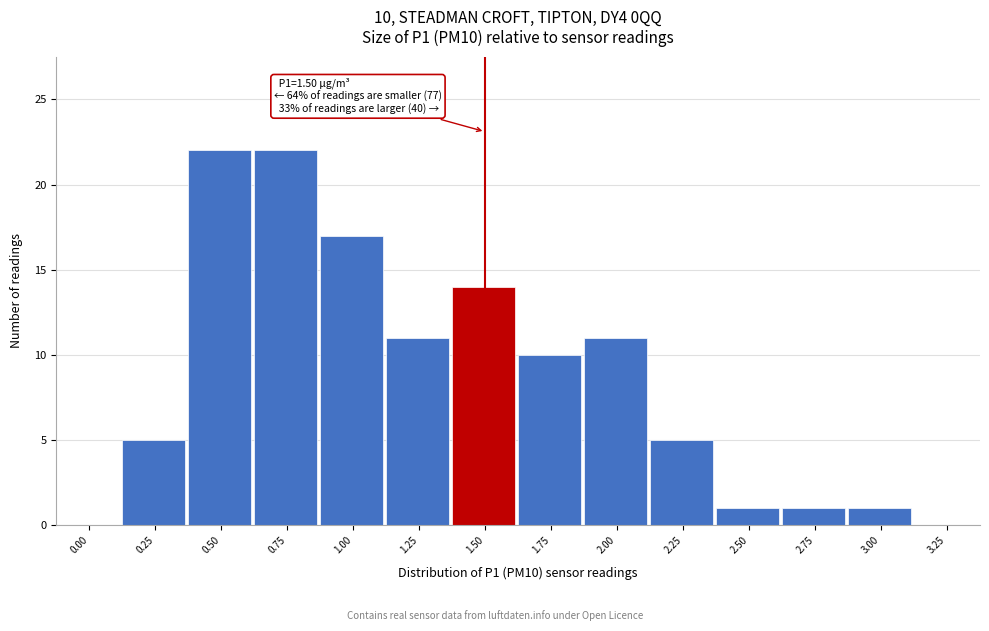

Reading left to right, what are all the values shown in this chart?

0.00=0	0.25=5	0.50=22	0.75=22	1.00=17	1.25=11	1.50=14	1.75=10	2.00=11	2.25=5	2.50=1	2.75=1	3.00=1	3.25=0